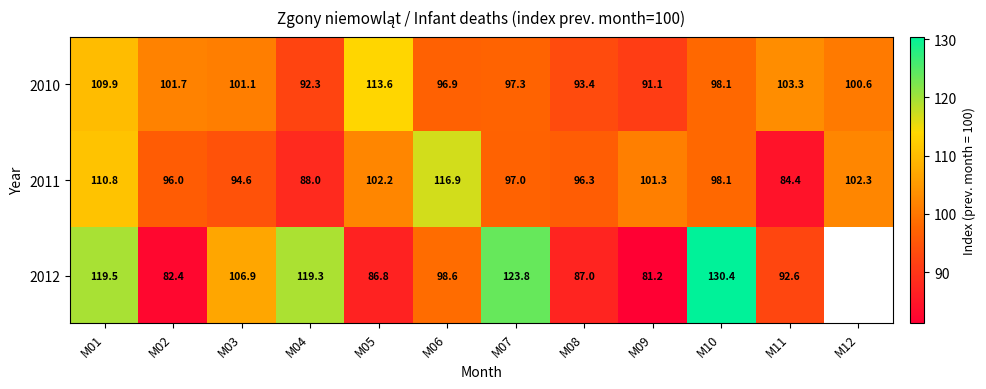

Count the number of categories in the chart.

12